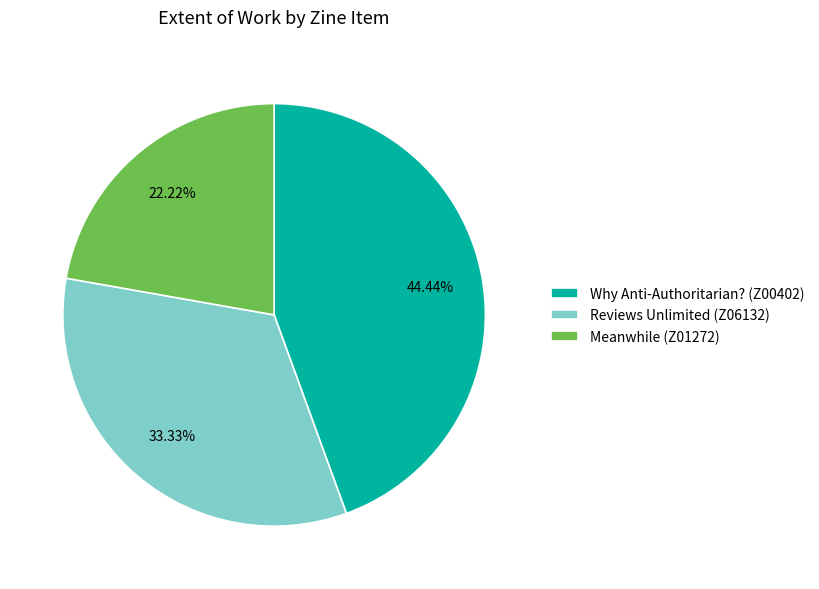

What is the largest slice in the pie chart?

Why Anti-Authoritarian? (Z00402)